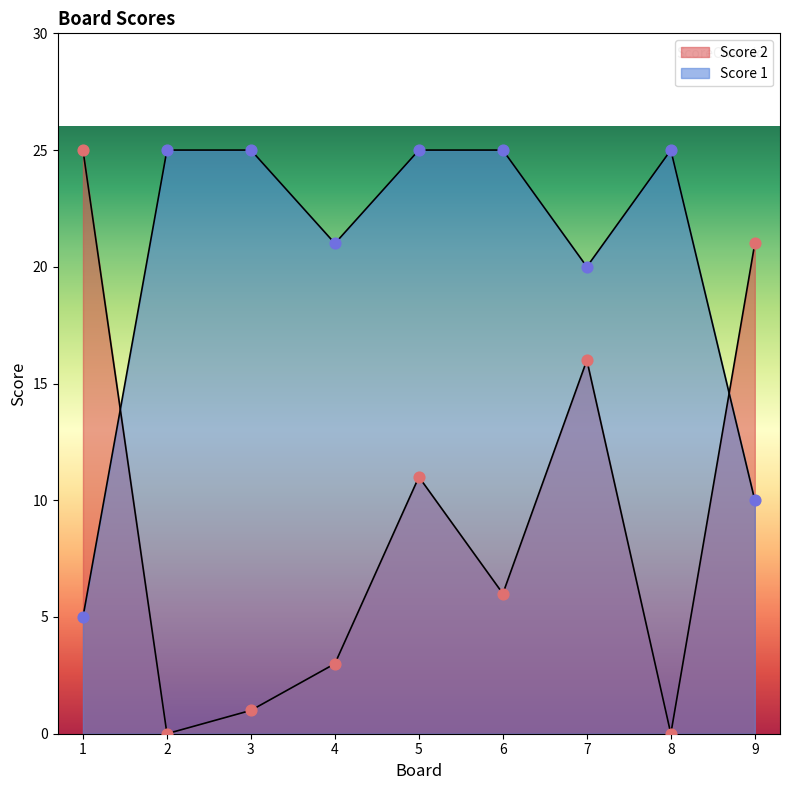

At which category is the sum across all series the highest?

5